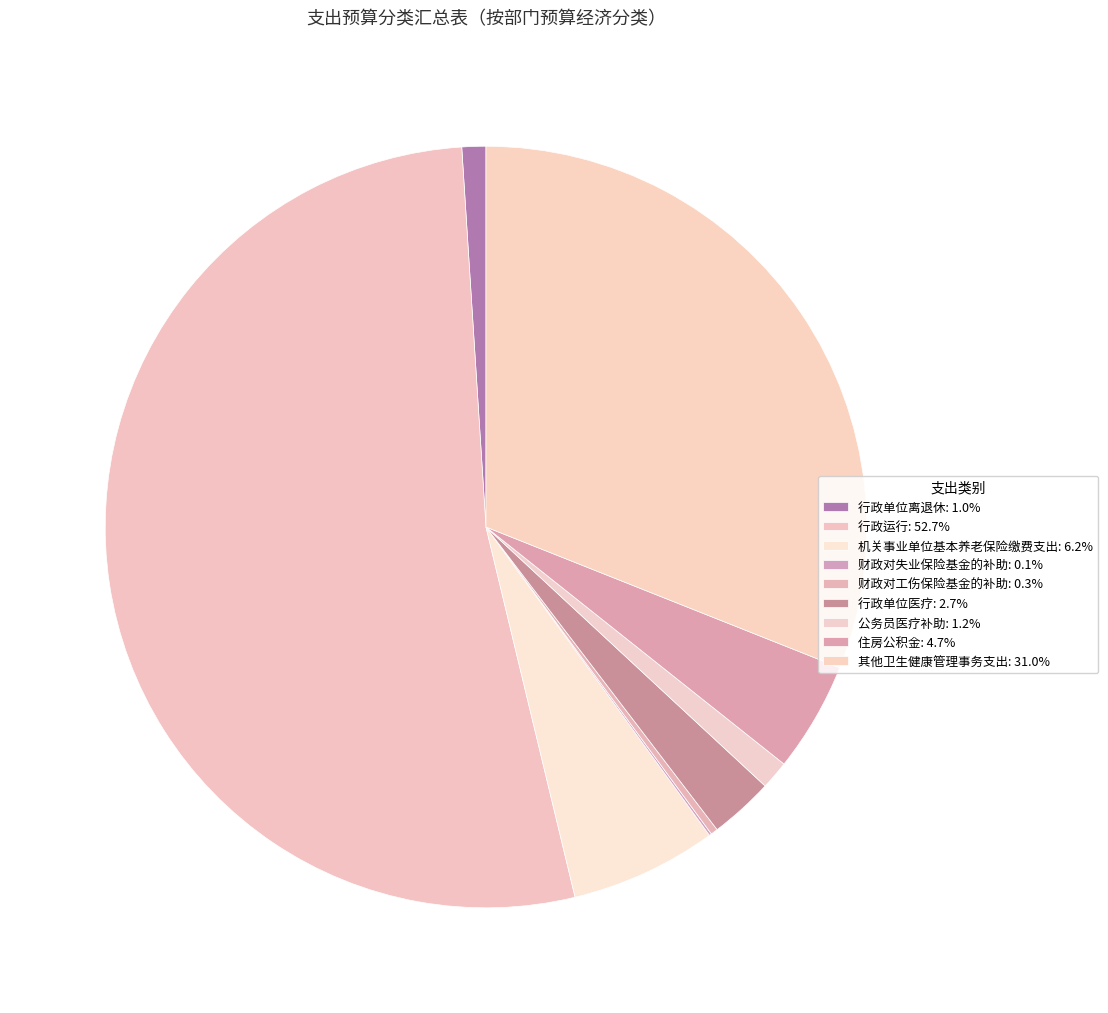

To the nearest percent, what is the difference between the 行政单位医疗 and 公务员医疗补助 slice percentages?

2%